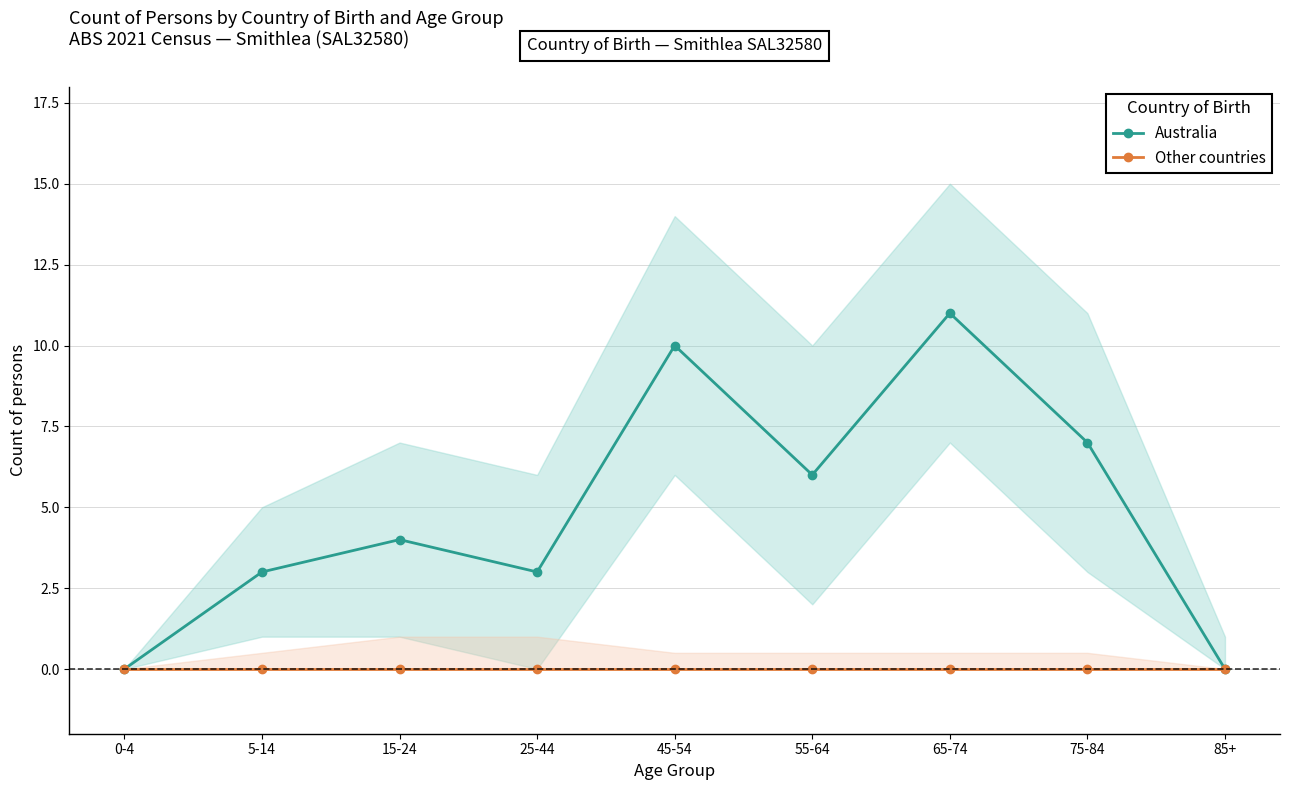

Does the chart have visible grid lines?

Yes